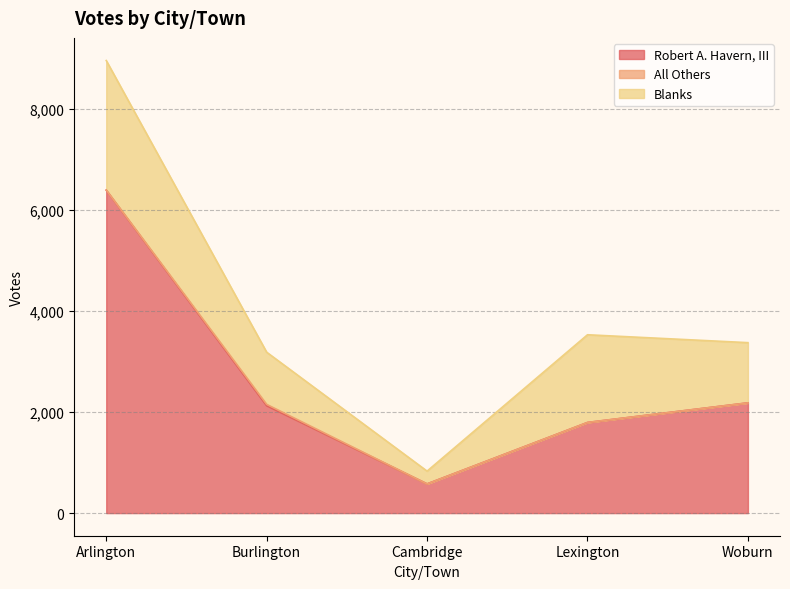

Rank the series by their average value, from lowest to highest.

All Others, Blanks, Robert A. Havern, III